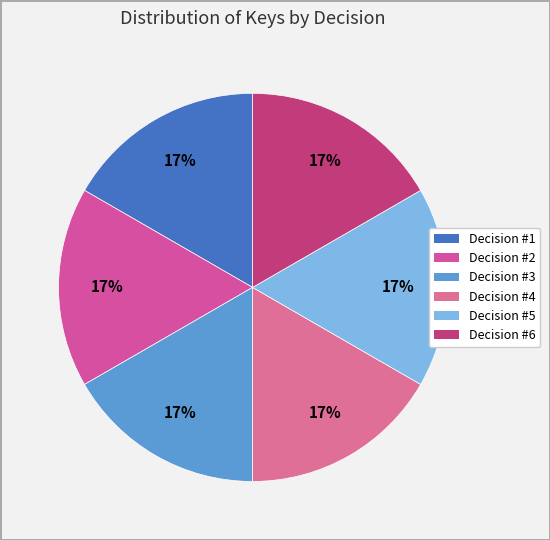

How many segments does this pie chart have?

6